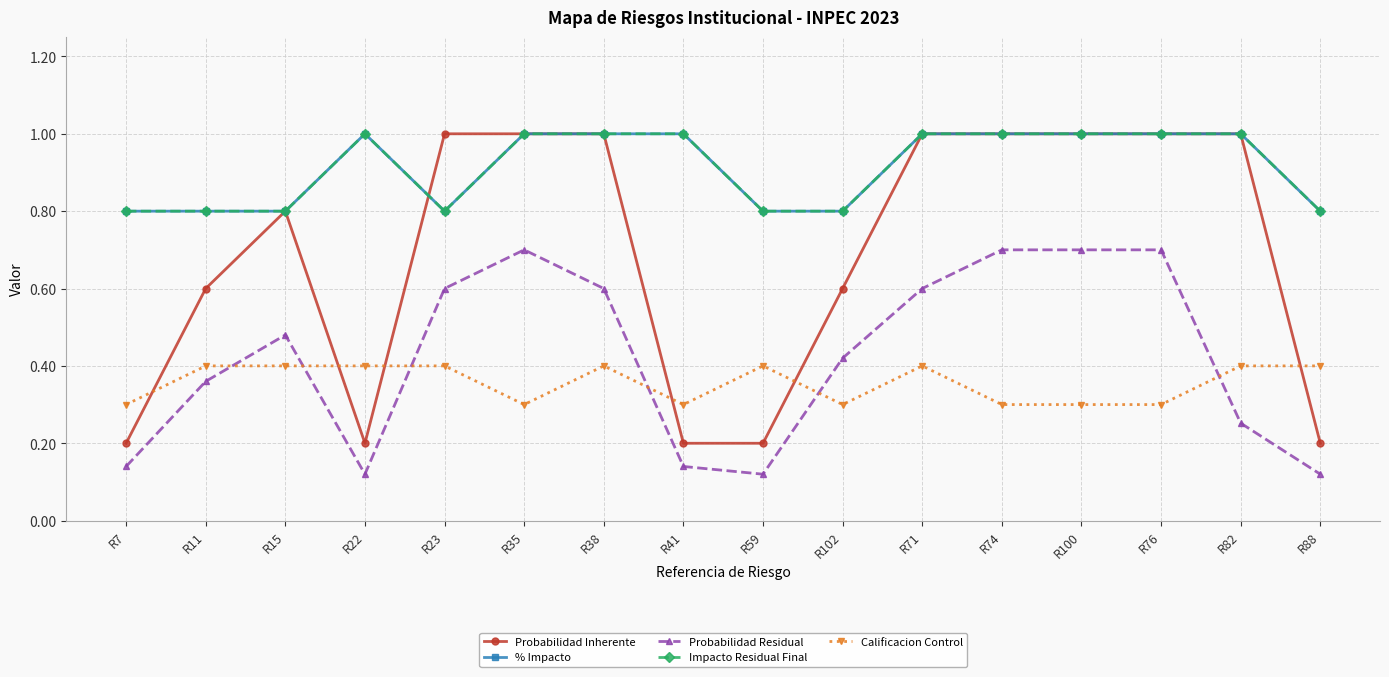

Which series has the largest total across all categories?

% Impacto